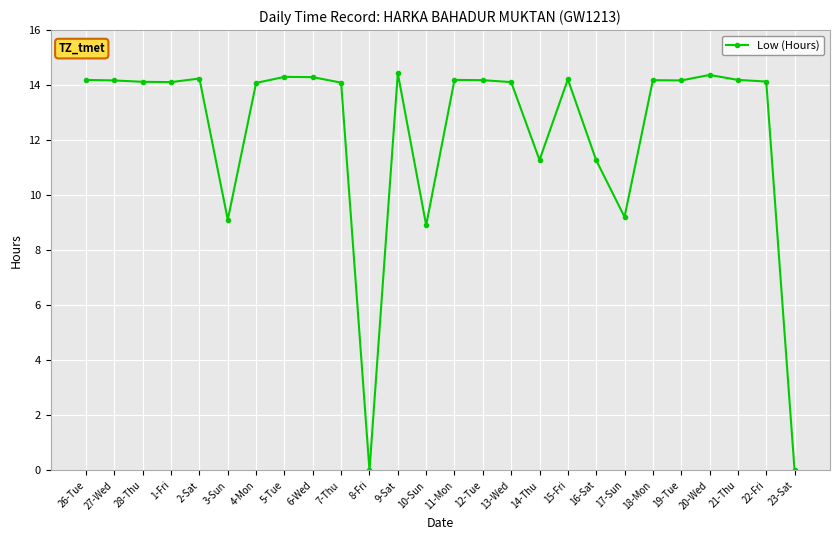

True or false: there are more than 2 points higher than both neighbors.

True